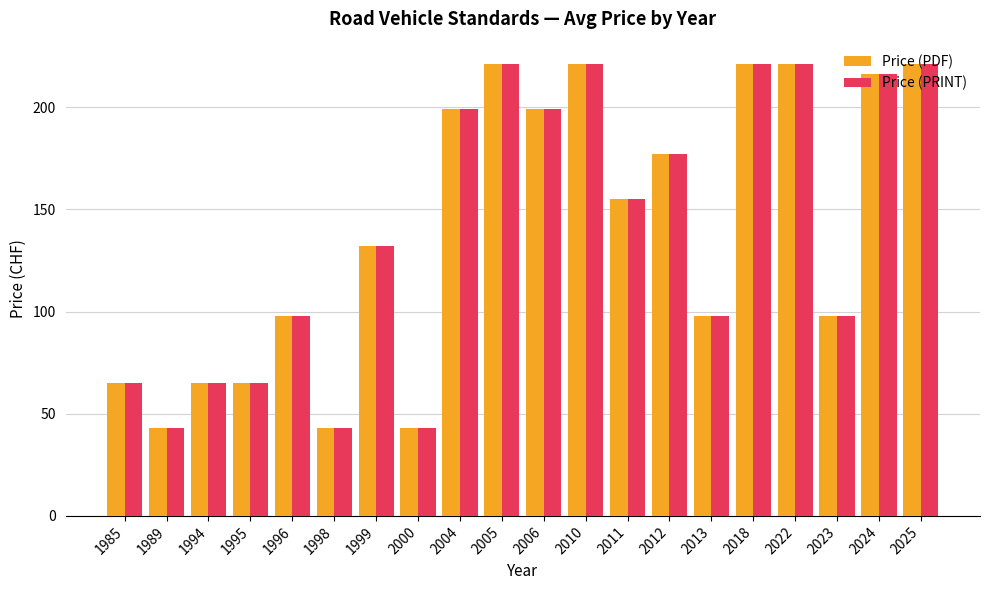

Is the value of Price (PRINT) at 2025 greater than the value of Price (PDF) at 1994?

Yes